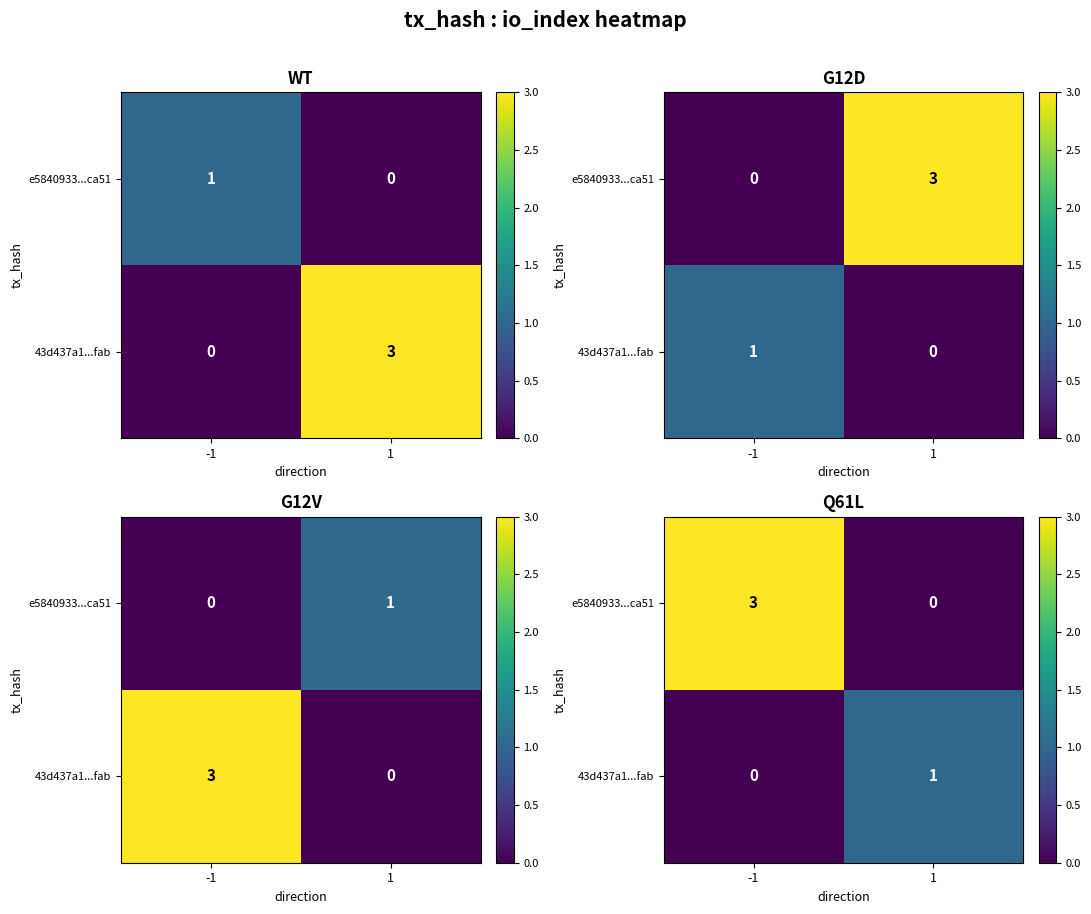

Is it true that 43d437a1...fab equals 0 at 1?

False